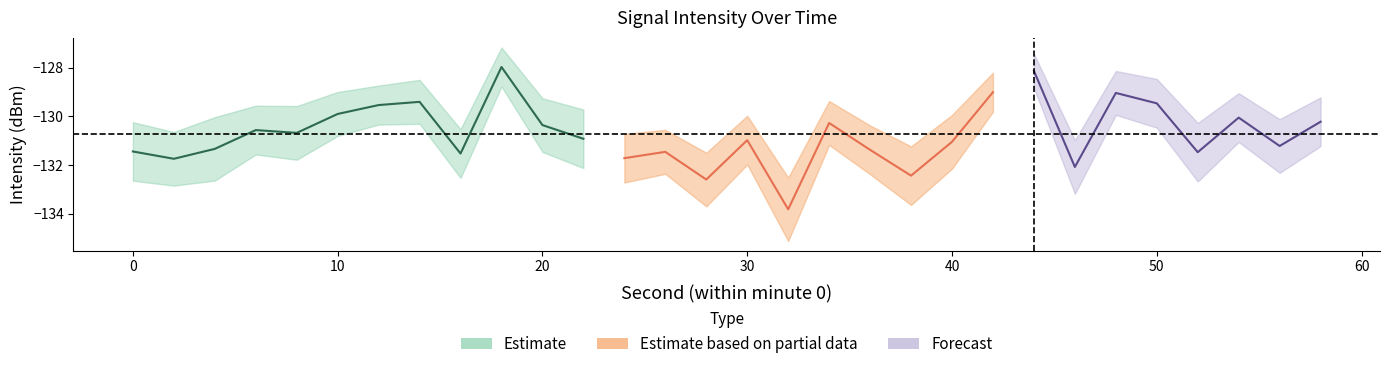

True or false: center and lower_offset intersect in this chart.

False